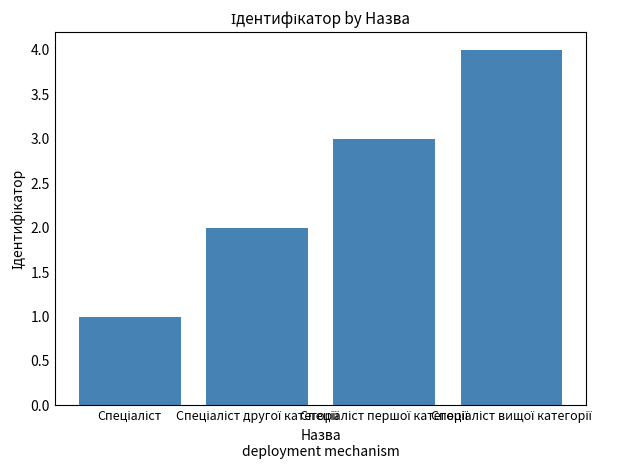

What is the sum of all values?

10